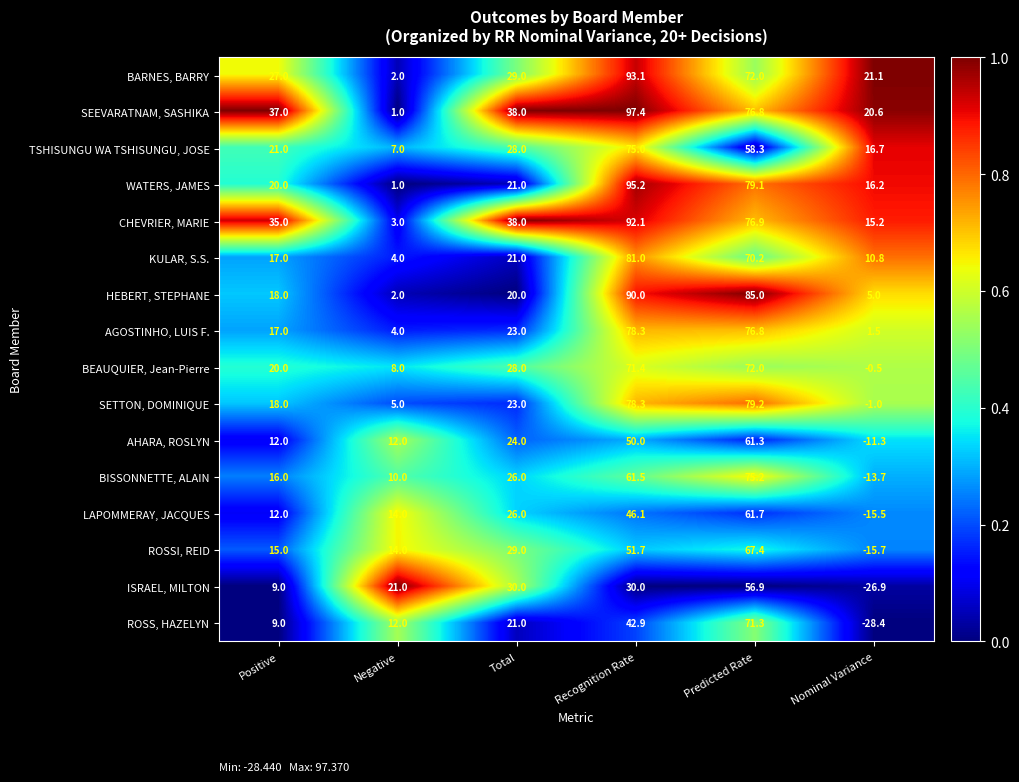

How many data points does each series have?

6